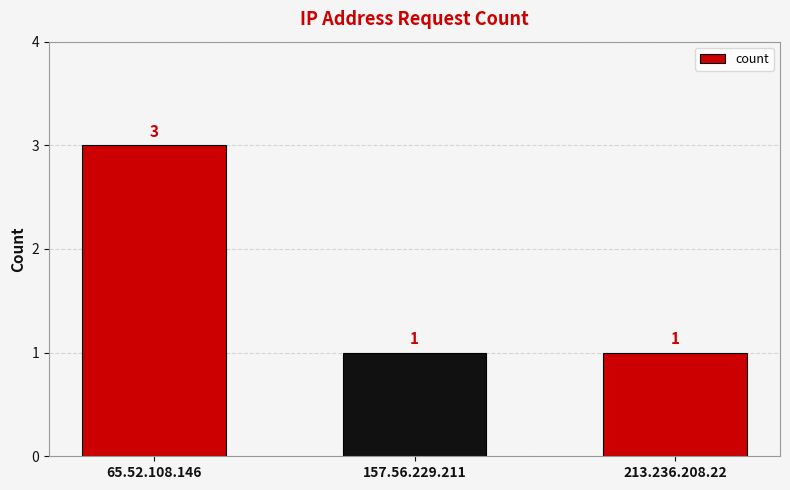

Reading left to right, list all the values displayed in this chart.

3	1	1